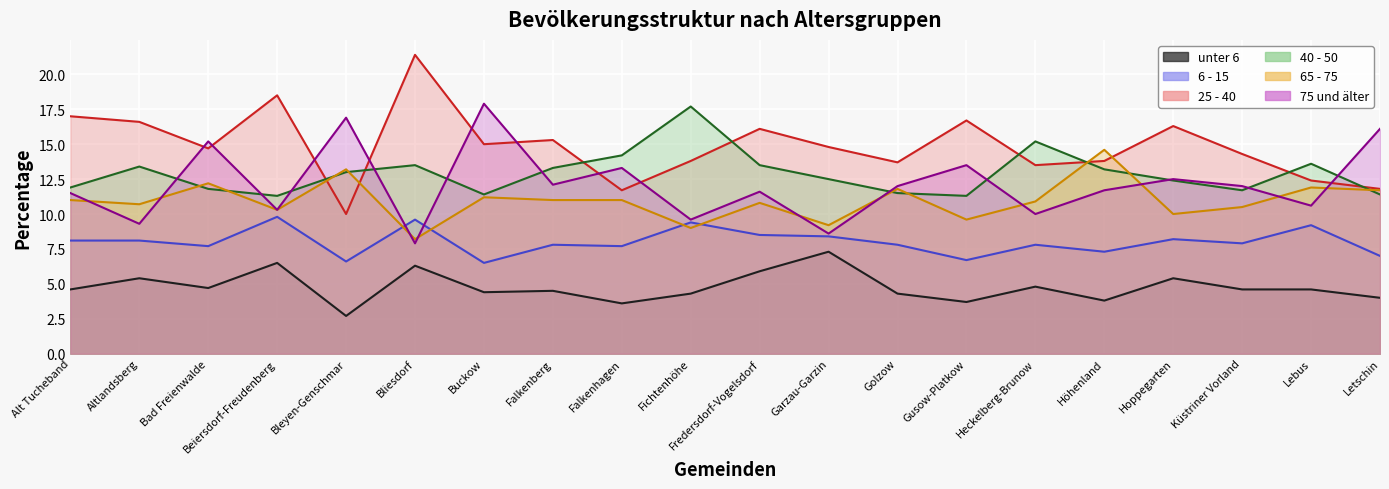

Which category has the lowest value in the 40 - 50 series?

Beiersdorf-Freudenberg